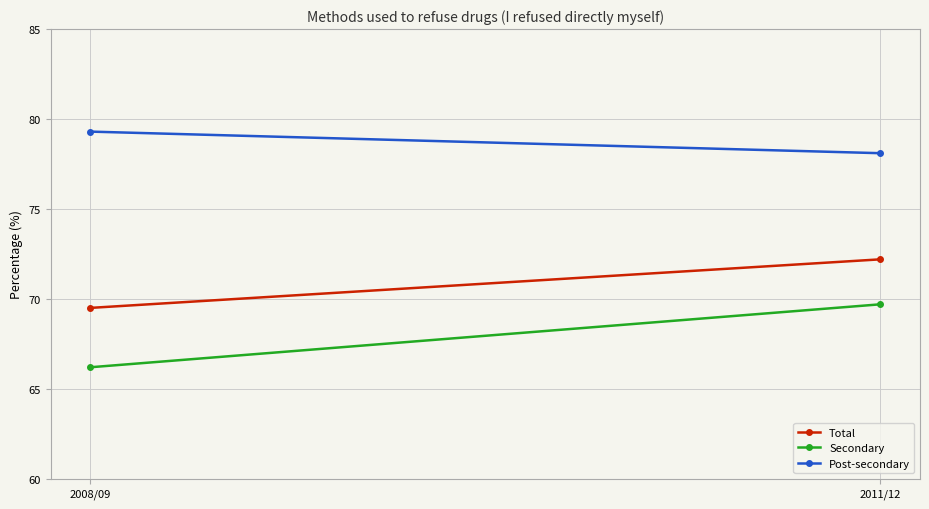

Which series has the largest range (max minus min)?

Secondary